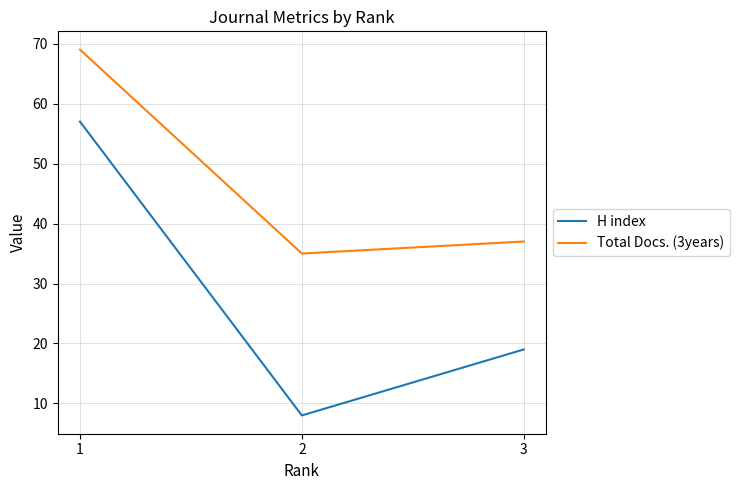

The Total Docs. (3years) series shows 35 at 2. True or false?

True